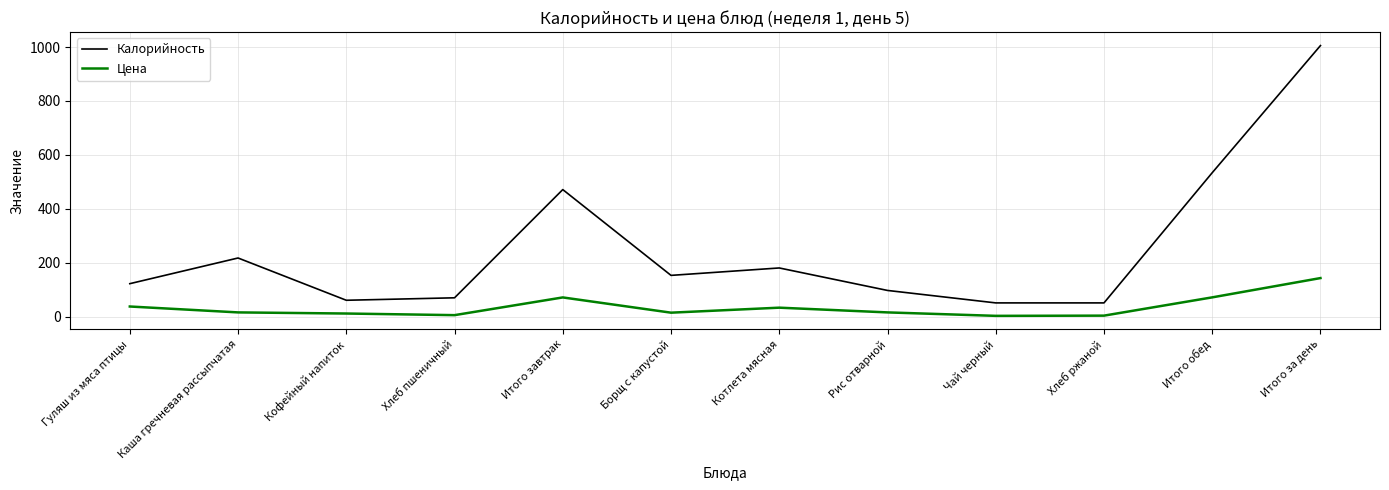

Which series has the largest range (max minus min)?

Калорийность